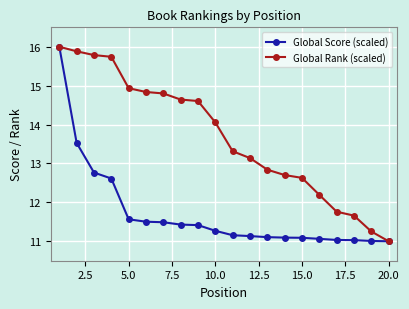

List the series in order of their overall mean, highest first.

Global Rank (scaled), Global Score (scaled)